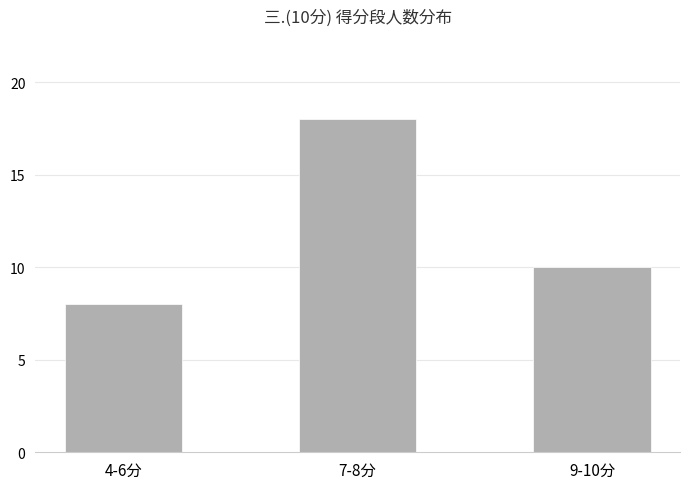

How many values are between 8 and 18?

3